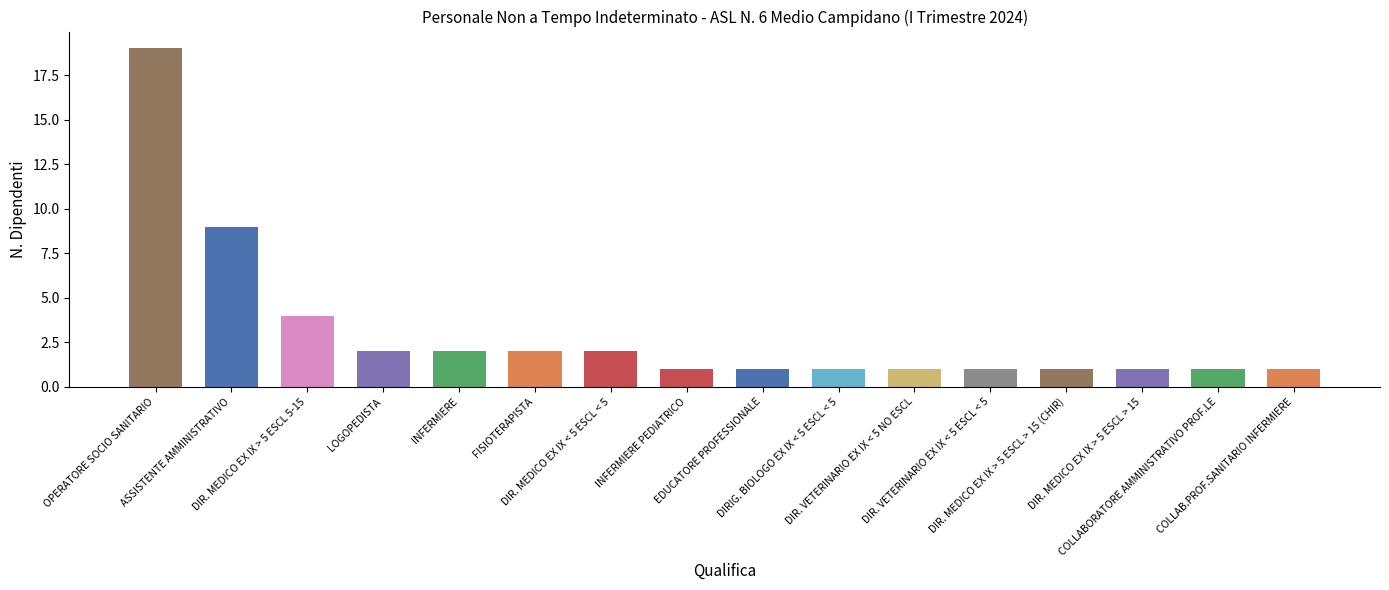

Where is the data nearest to the value 10?

ASSISTENTE AMMINISTRATIVO